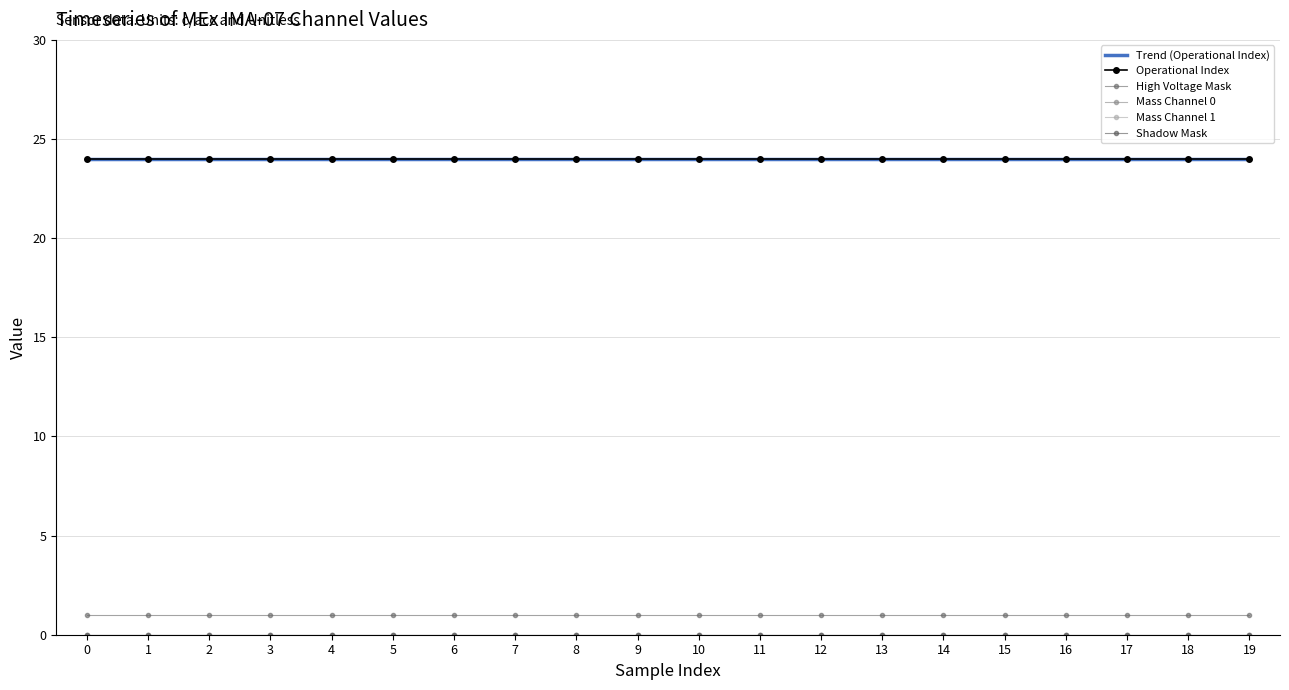

True or false: Shadow Mask and Mass Channel 0 cross at least once.

False